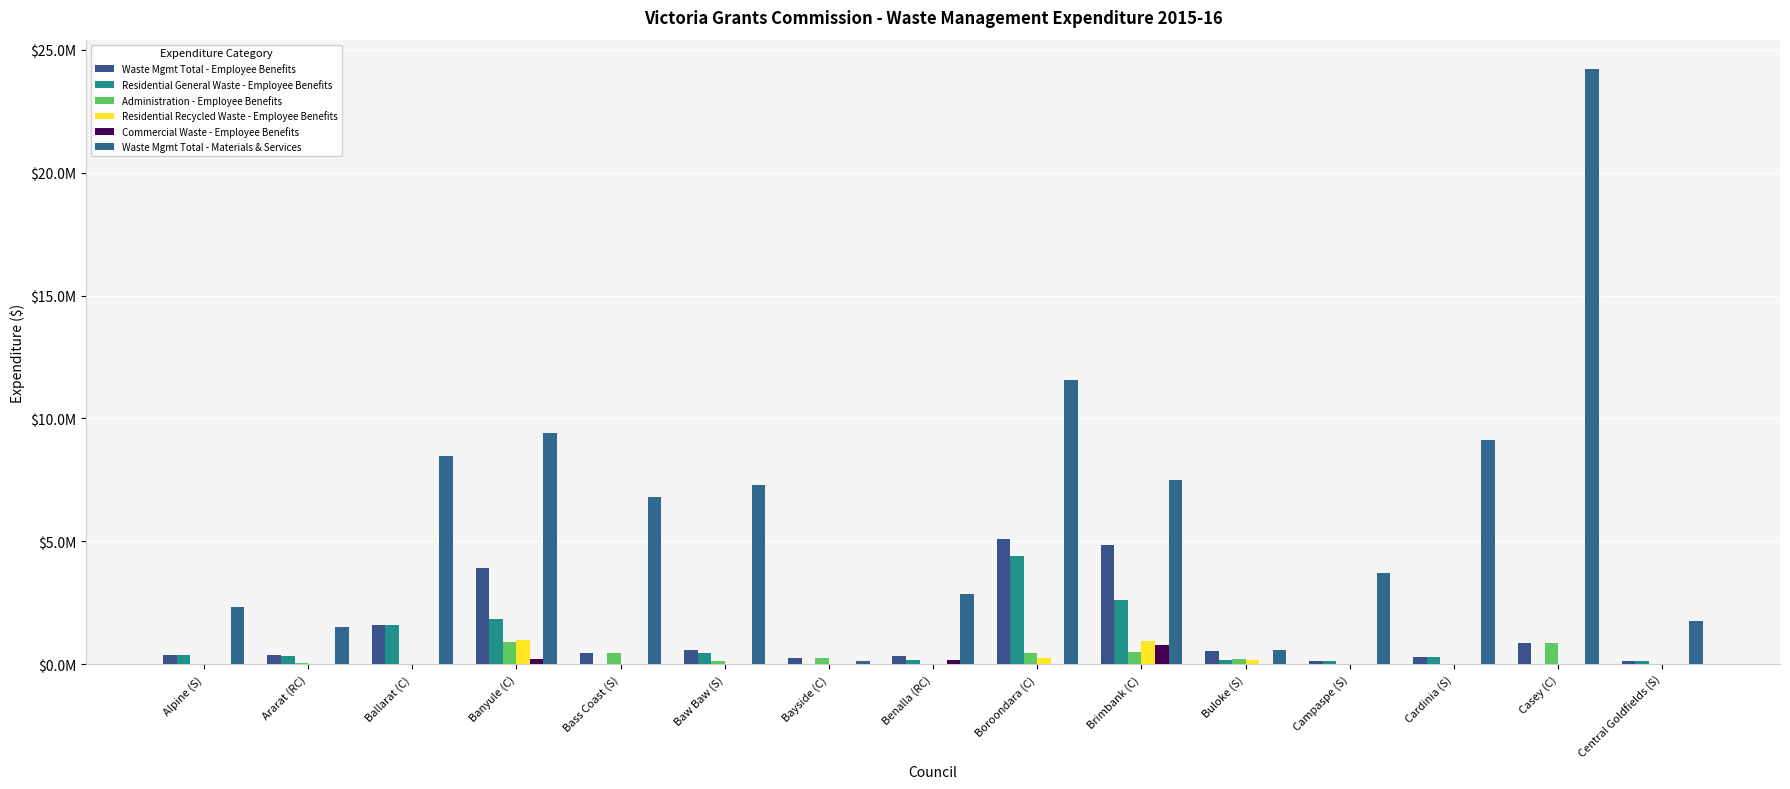

What position from the left is Campaspe (S)?

12